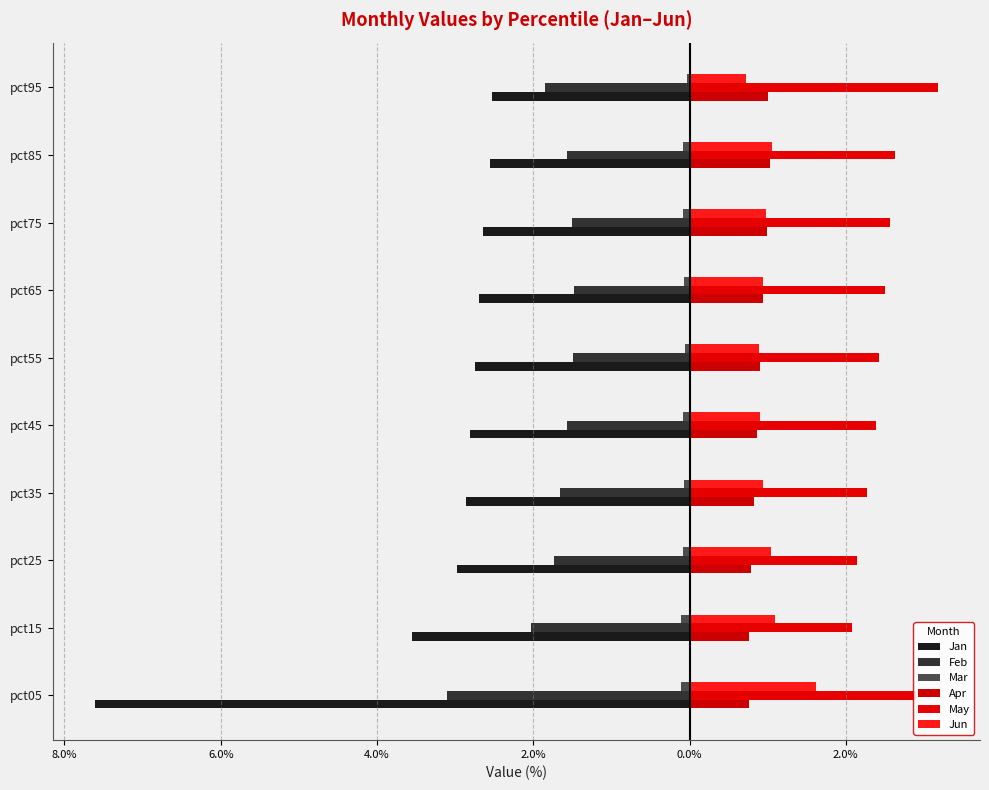

What is the value of the Jan bar at the 7th from the left?

-2.8